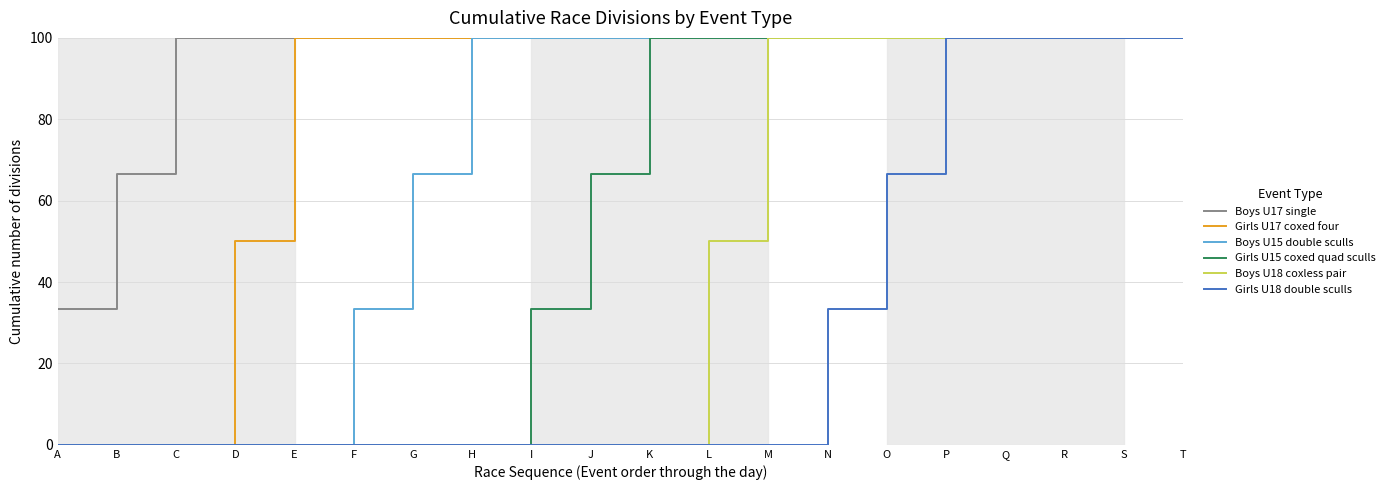

Reading left to right, extract all data points from this chart.

Boys U17 single: A=33.3	B=66.7	C=100.0	D=100.0	E=100.0	F=100.0	G=100.0	H=100.0	I=100.0	J=100.0	K=100.0	L=100.0	M=100.0	N=100.0	O=100.0	P=100.0	Q=100.0	R=100.0	S=100.0	T=100.0
Girls U17 coxed four: A=0.0	B=0.0	C=0.0	D=50.0	E=100.0	F=100.0	G=100.0	H=100.0	I=100.0	J=100.0	K=100.0	L=100.0	M=100.0	N=100.0	O=100.0	P=100.0	Q=100.0	R=100.0	S=100.0	T=100.0
Boys U15 double sculls: A=0.0	B=0.0	C=0.0	D=0.0	E=0.0	F=33.3	G=66.7	H=100.0	I=100.0	J=100.0	K=100.0	L=100.0	M=100.0	N=100.0	O=100.0	P=100.0	Q=100.0	R=100.0	S=100.0	T=100.0
Girls U15 coxed quad sculls: A=0.0	B=0.0	C=0.0	D=0.0	E=0.0	F=0.0	G=0.0	H=0.0	I=33.3	J=66.7	K=100.0	L=100.0	M=100.0	N=100.0	O=100.0	P=100.0	Q=100.0	R=100.0	S=100.0	T=100.0
Boys U18 coxless pair: A=0.0	B=0.0	C=0.0	D=0.0	E=0.0	F=0.0	G=0.0	H=0.0	I=0.0	J=0.0	K=0.0	L=50.0	M=100.0	N=100.0	O=100.0	P=100.0	Q=100.0	R=100.0	S=100.0	T=100.0
Girls U18 double sculls: A=0.0	B=0.0	C=0.0	D=0.0	E=0.0	F=0.0	G=0.0	H=0.0	I=0.0	J=0.0	K=0.0	L=0.0	M=0.0	N=33.3	O=66.7	P=100.0	Q=100.0	R=100.0	S=100.0	T=100.0